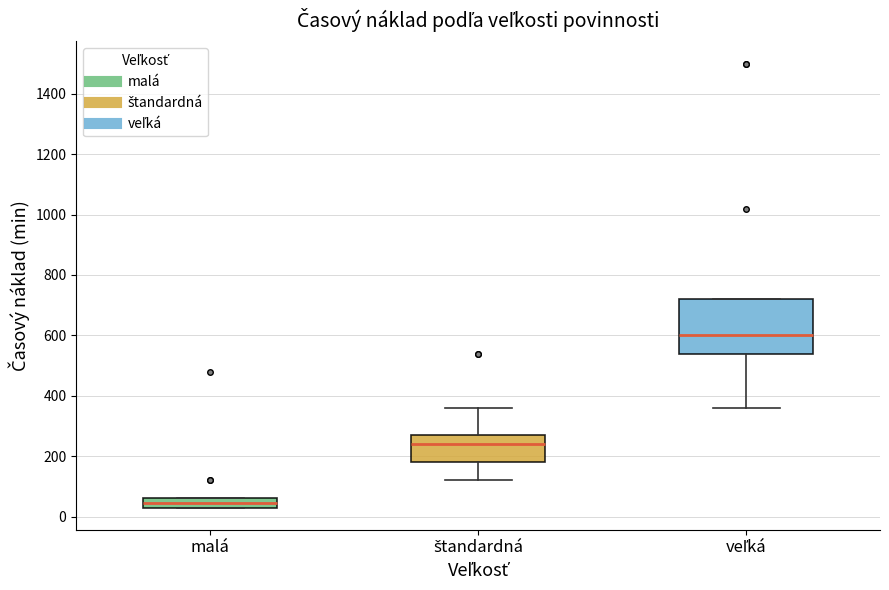

Reading left to right, read every box against the y-axis: the position of its median line, the range the box covers, and the ends of its whiskers. The values are not printed on the chart, so give them approximately, as read against the axis.

malá: median 40 (inside the box), box 40 to 60, whiskers 40 to 60
štandardná: median 240, box 180 to 280, whiskers 120 to 360
veľká: median 600, box 540 to 720, whiskers 360 to 720